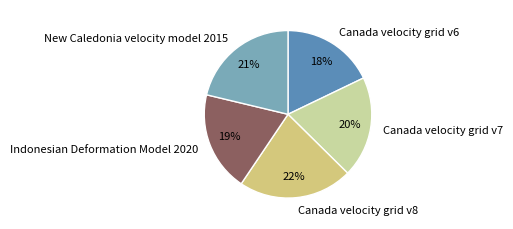

How many segments does this pie chart have?

5